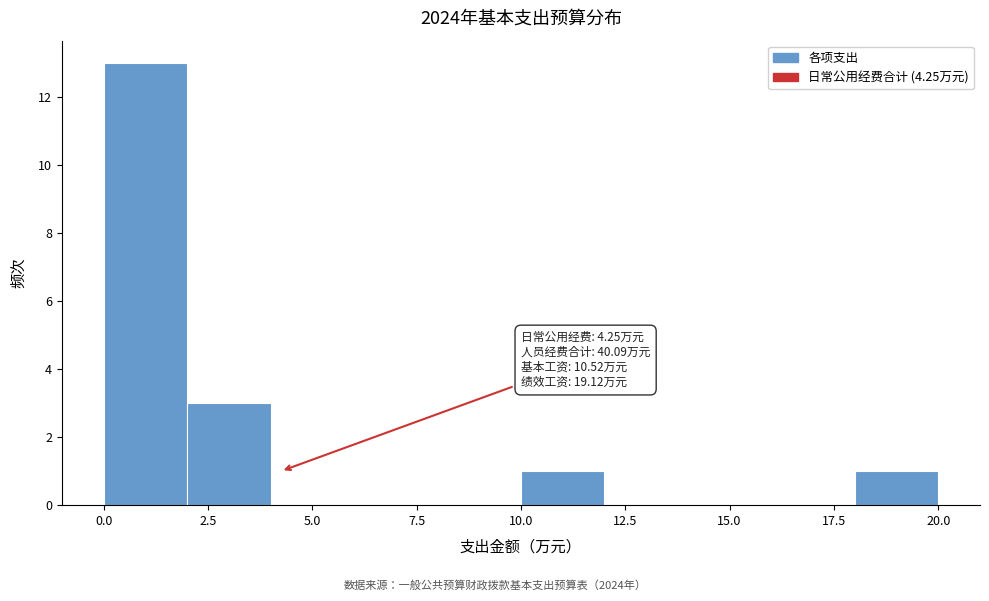

Which range on the x-axis has the tallest bar?

0 to 2